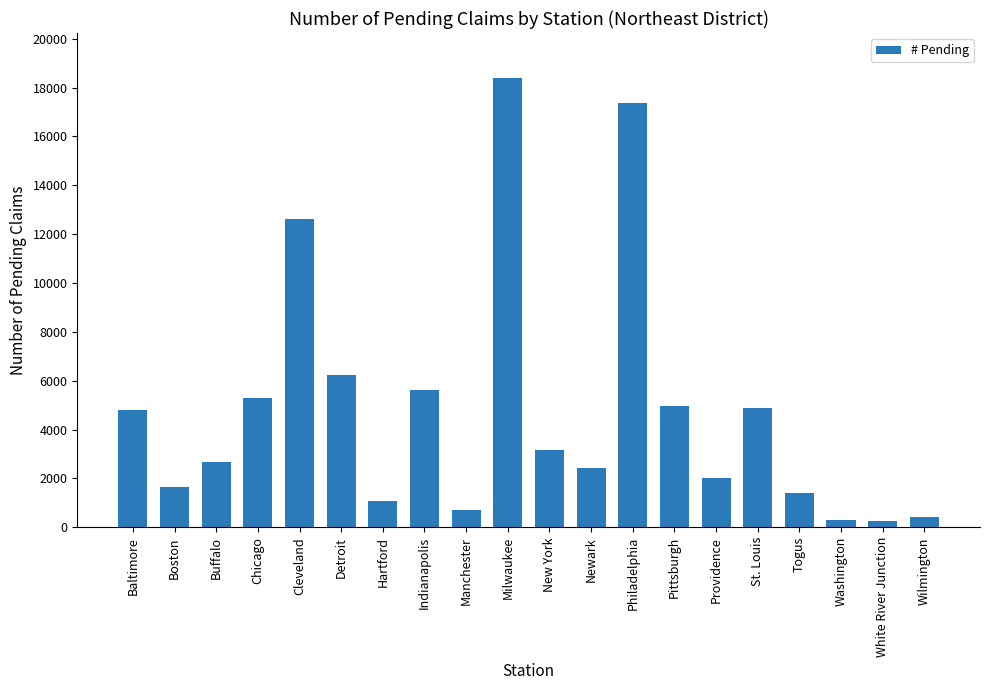

What is the smallest value displayed?

271